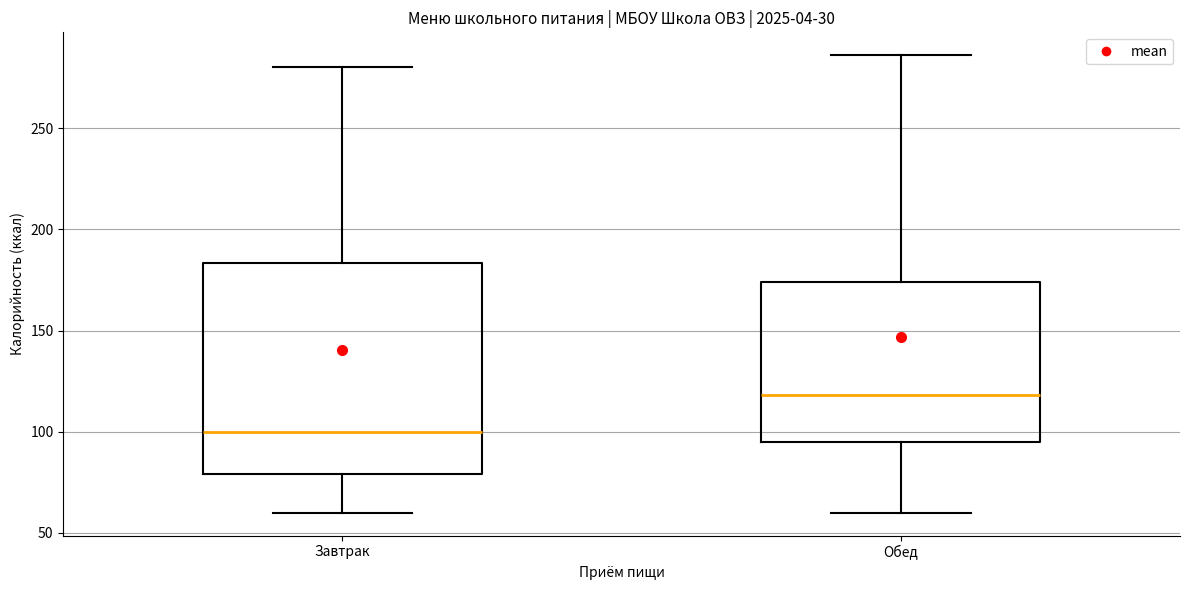

Reading left to right, read every box against the y-axis: the position of its median line, the range the box covers, and the ends of its whiskers. The values are not printed on the chart, so give them approximately, as read against the axis.

Завтрак: median 100, box 80 to 185, whiskers 60 to 280
Обед: median 120, box 95 to 175, whiskers 60 to 285